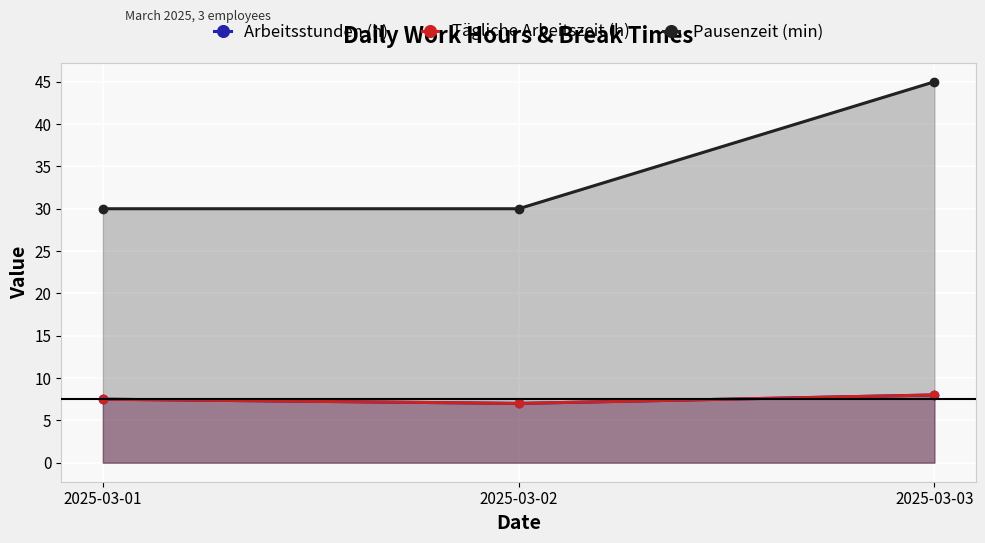

What is the total value across all series at 2025-03-02?

44.0